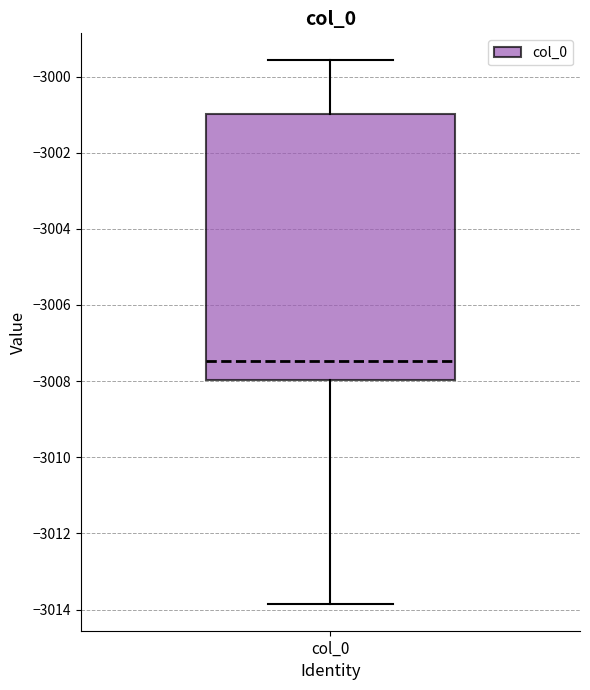

Read this box plot against the y-axis: the position of the median line, the range covered by the box, and the ends of both whiskers. The values are not printed on the chart, so give them approximately, as read against the axis.

median -3007.4, box -3008.0 to -3001.0, whiskers -3013.8 to -2999.6